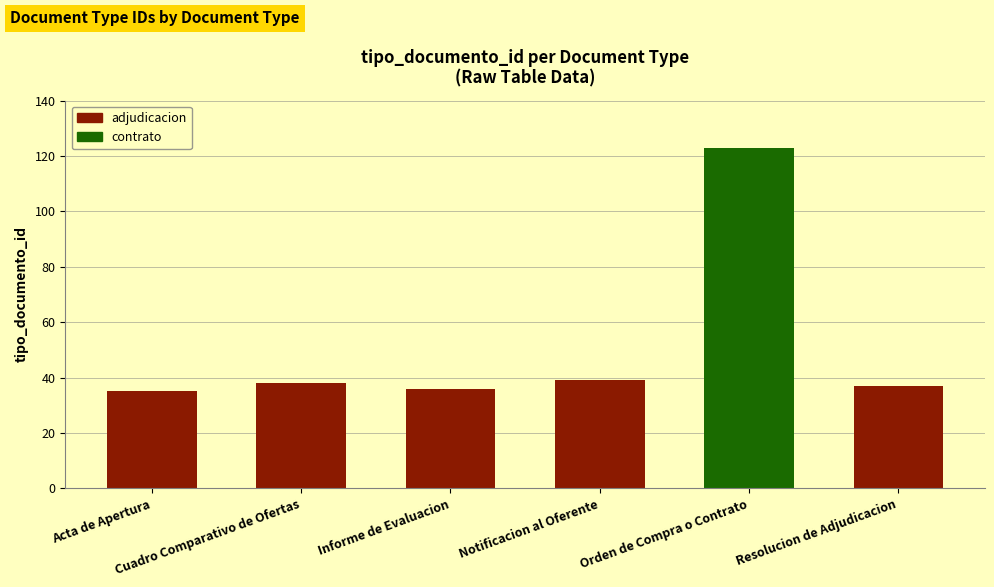

What is the minimum value shown in the chart?

35